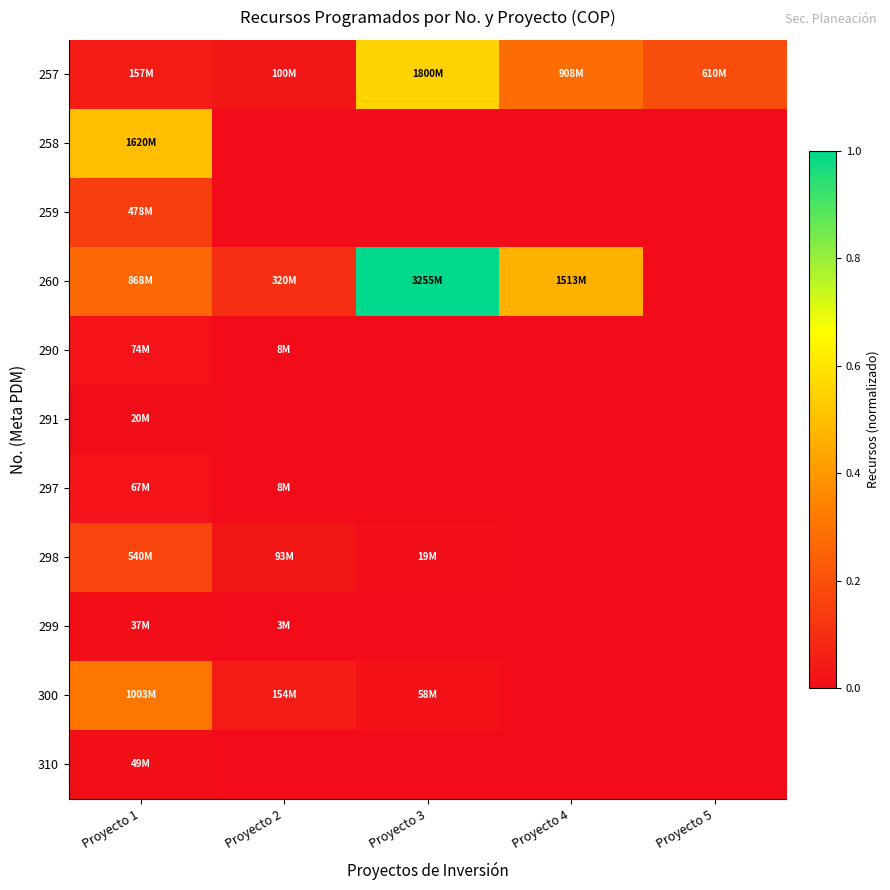

What is the greatest value displayed?

1.0